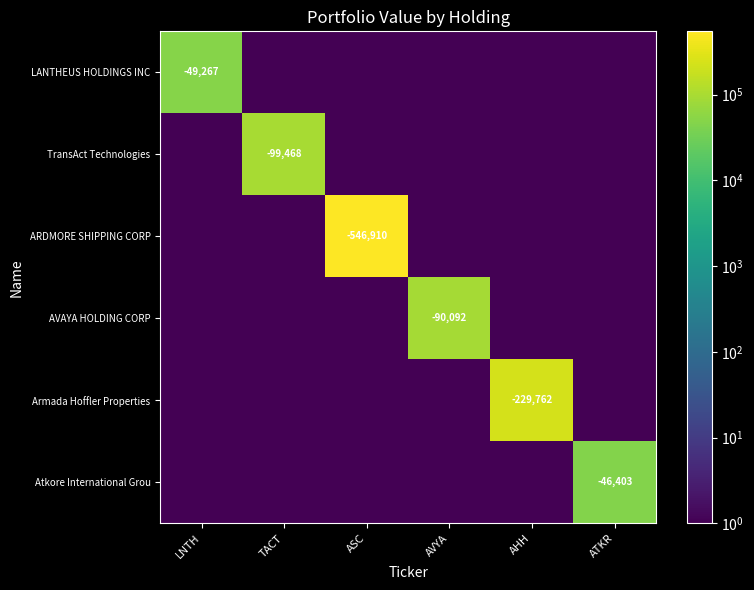

List the labels in order of Armada Hoffler Properties value, smallest first.

LNTH, TACT, ASC, AVYA, ATKR, AHH